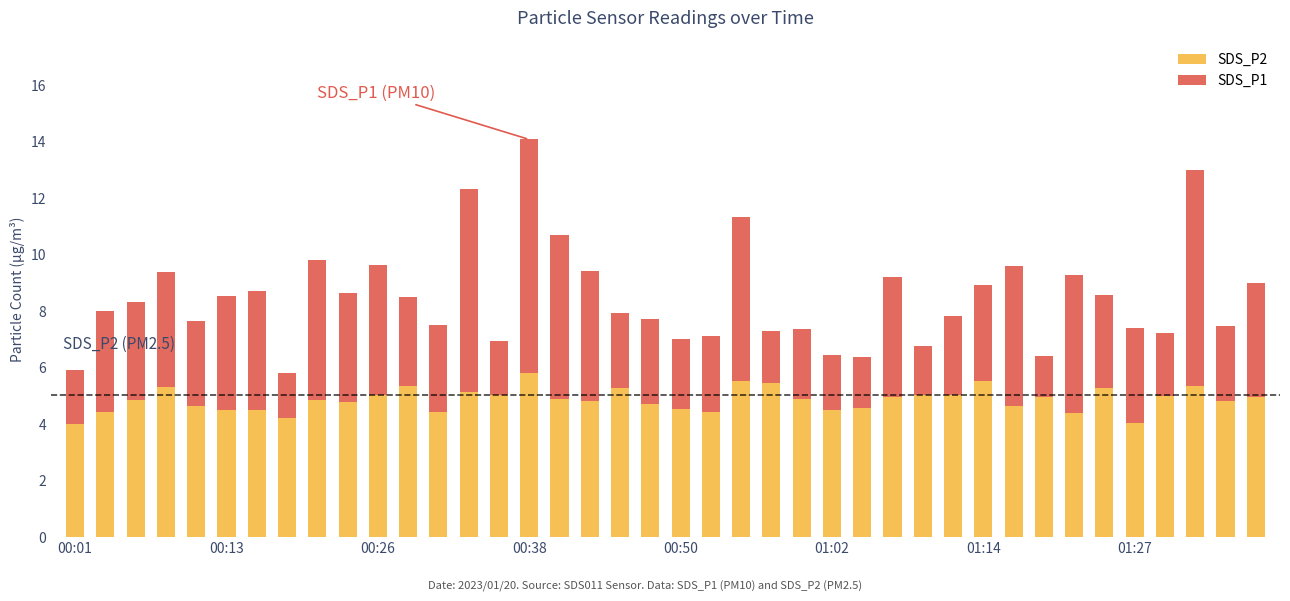

How many distinct data groups are displayed?

2